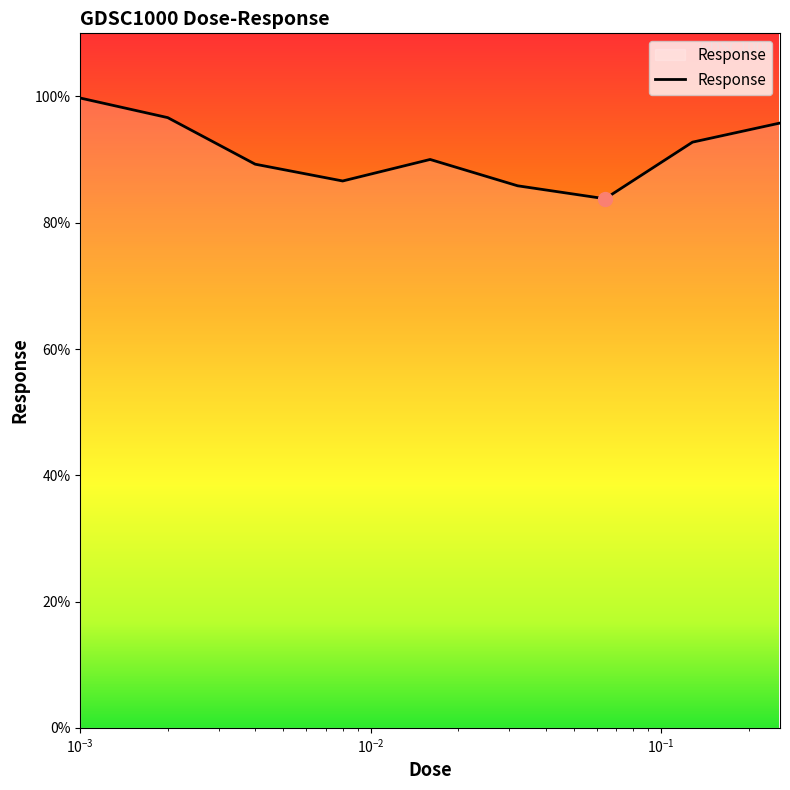

What is the greatest value displayed?

99.8